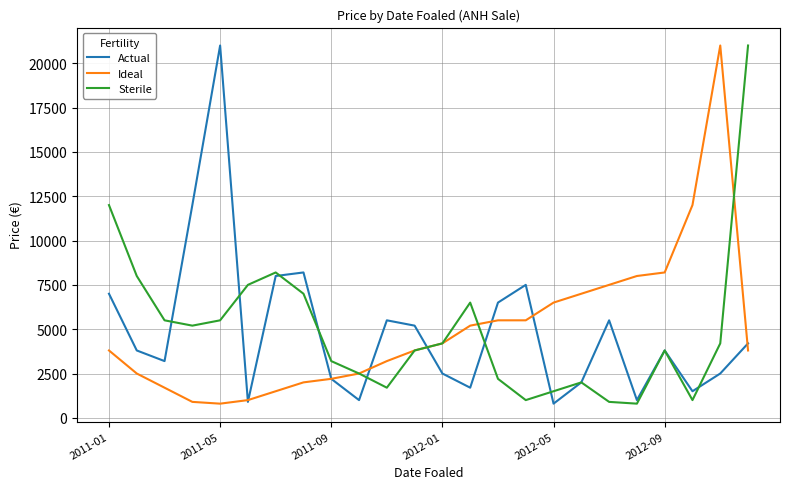

What is the minimum value shown in the chart?

800